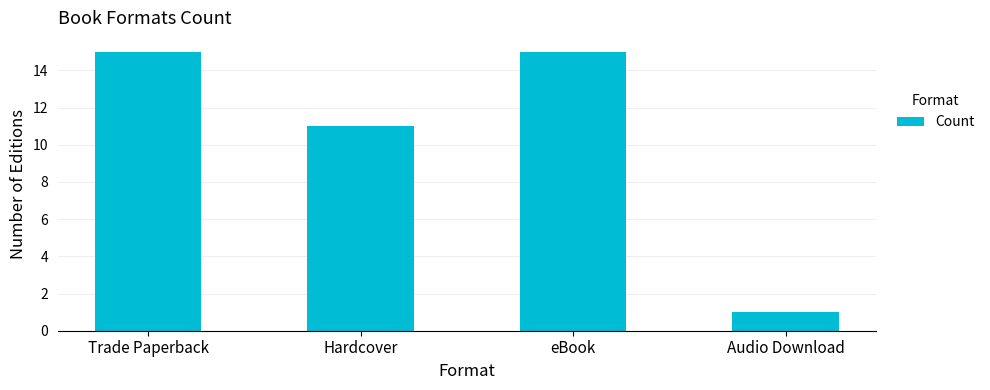

Reading right to left, list all the values displayed in this chart.

Audio Download=1	eBook=15	Hardcover=11	Trade Paperback=15